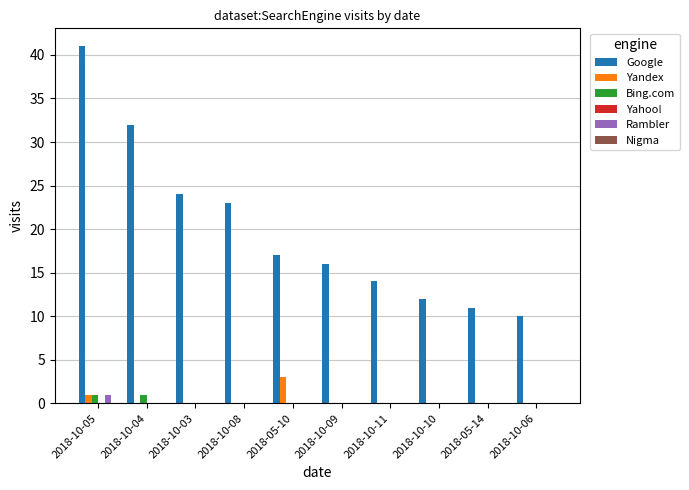

Which category has the highest value across all series?

2018-10-05